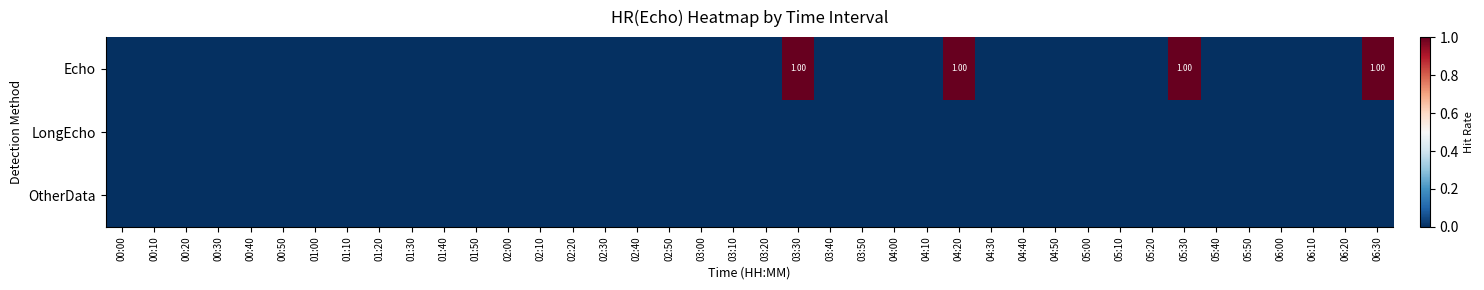

The Echo series shows -1 at 05:50. True or false?

False